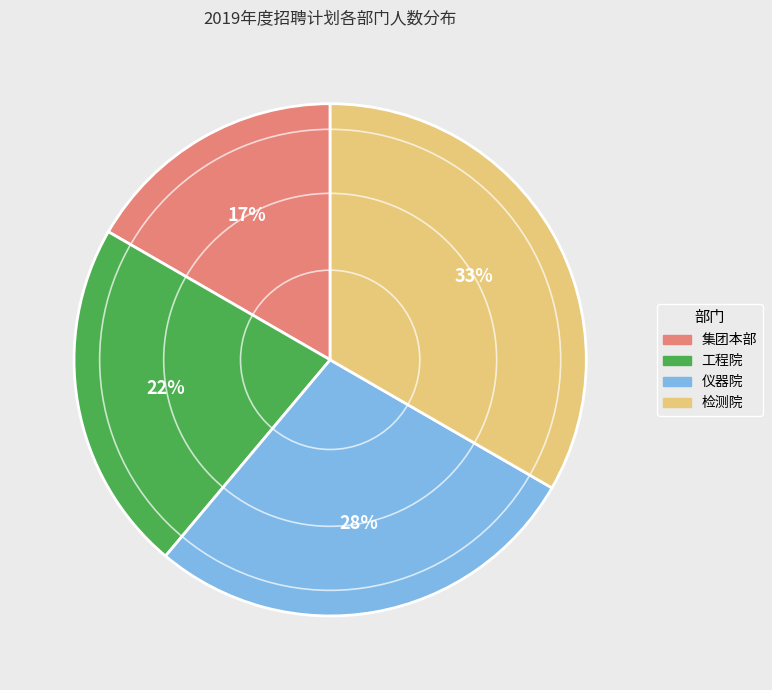

What percentage is the 检测院 slice, to the nearest percent?

33%